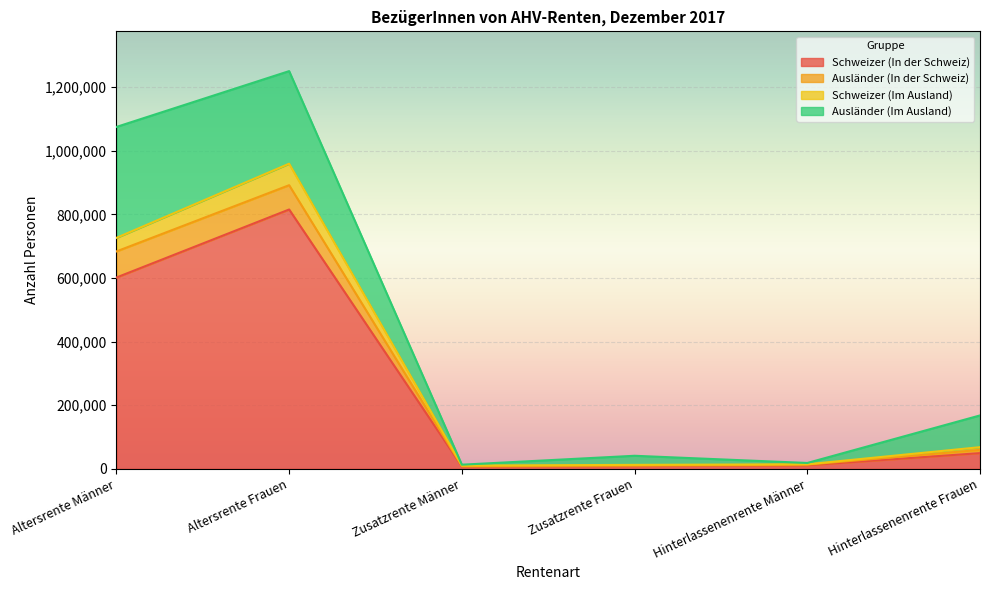

True or false: Schweizer (Im Ausland) has a value of 68104 at Hinterlassenenrente Frauen.

True